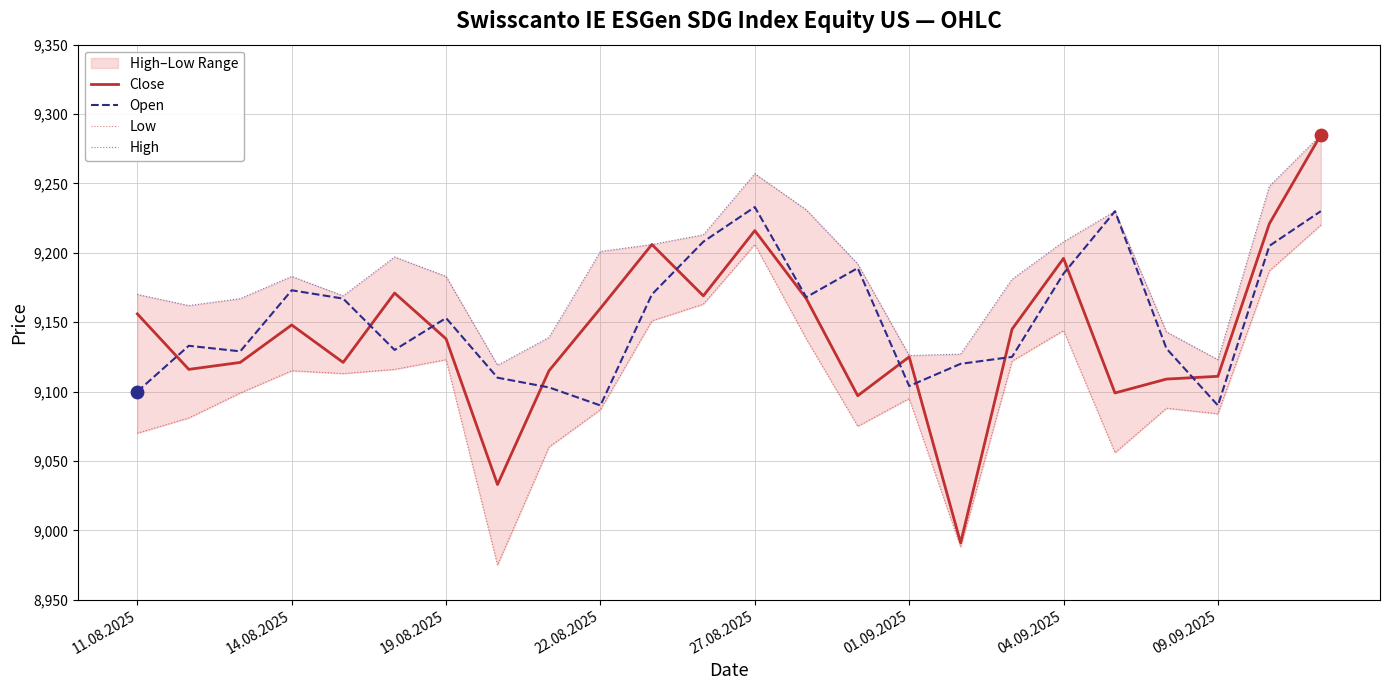

Which series reaches the maximum Y coordinate?

Close